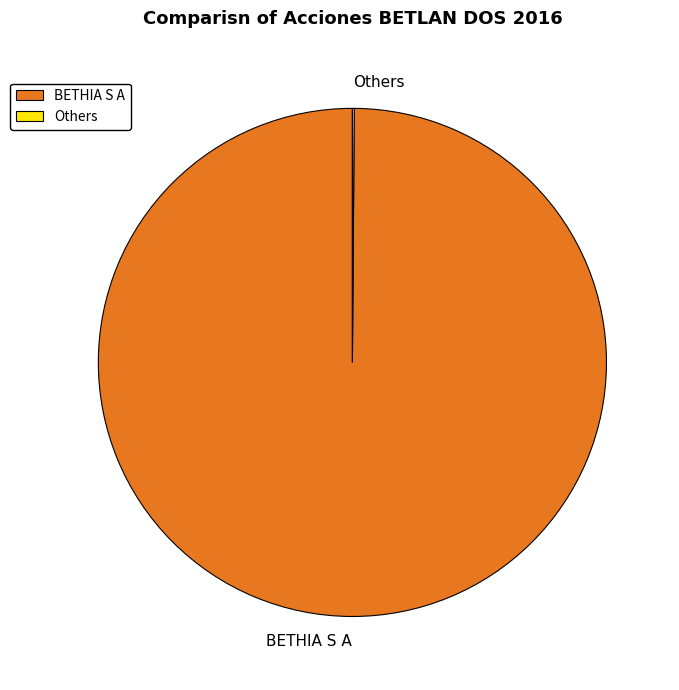

Which category has the biggest portion of the pie?

BETHIA S A